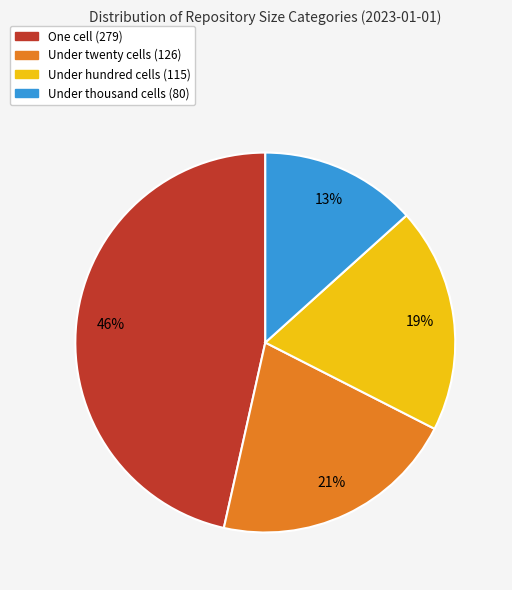

To the nearest percent, what is the average slice percentage?

25%